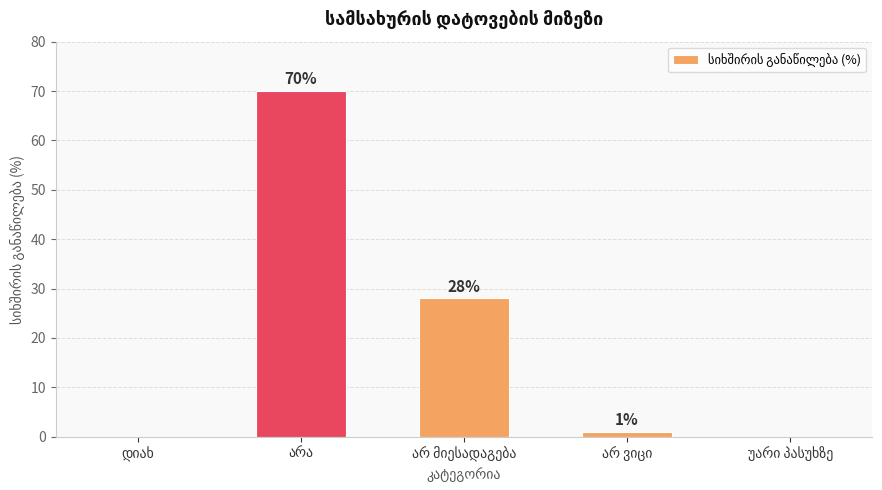

What is the maximum value shown in the chart?

70